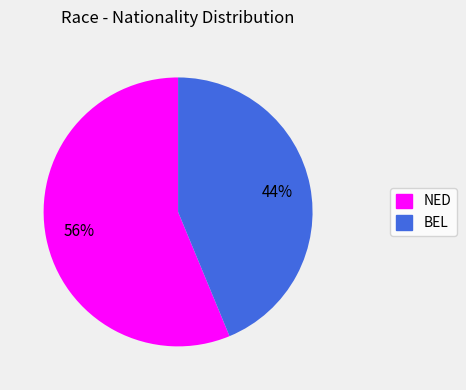

Which has a higher value, NED or BEL?

NED